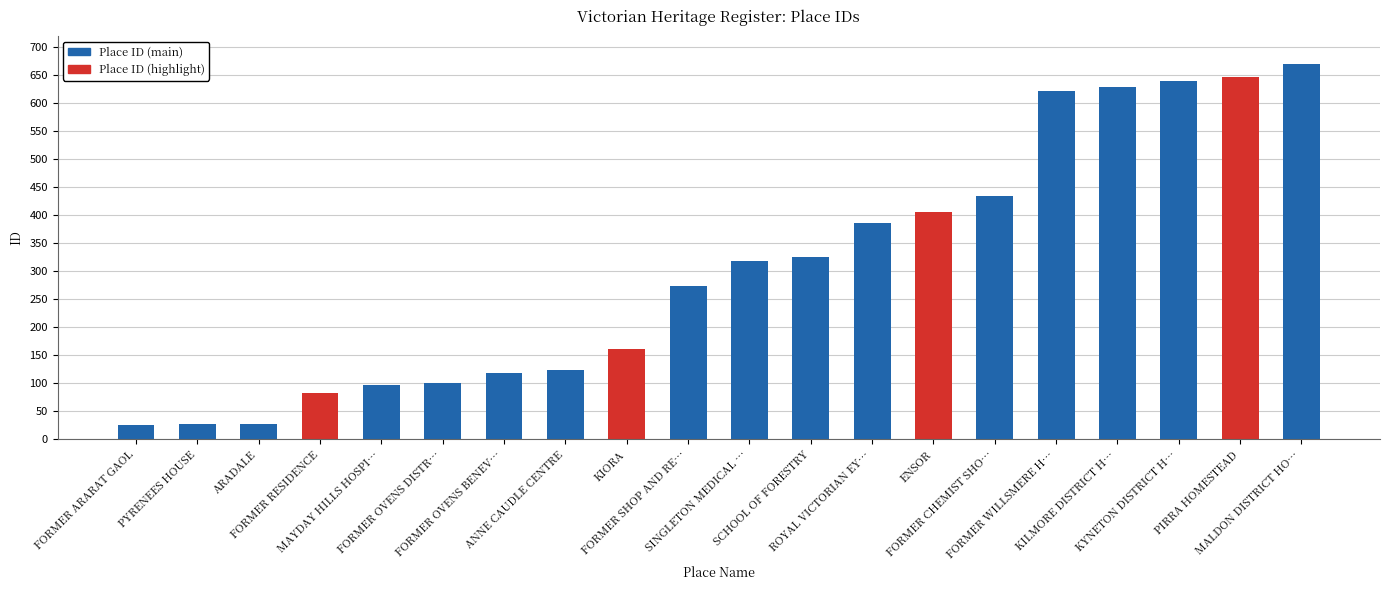

What is the minimum value shown in the chart?

26